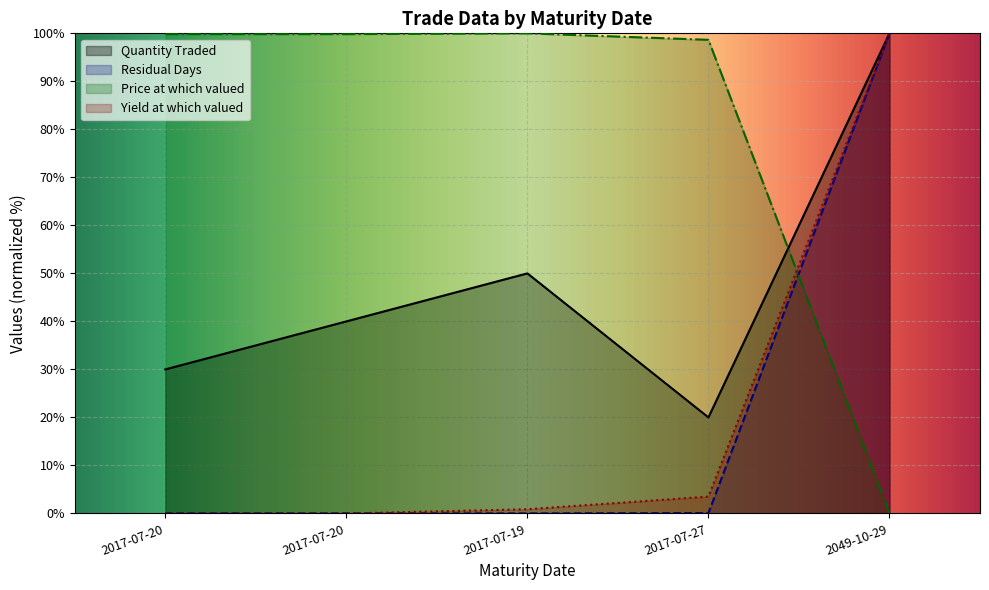

What is the label of the 1st point from the left?

2017-07-20